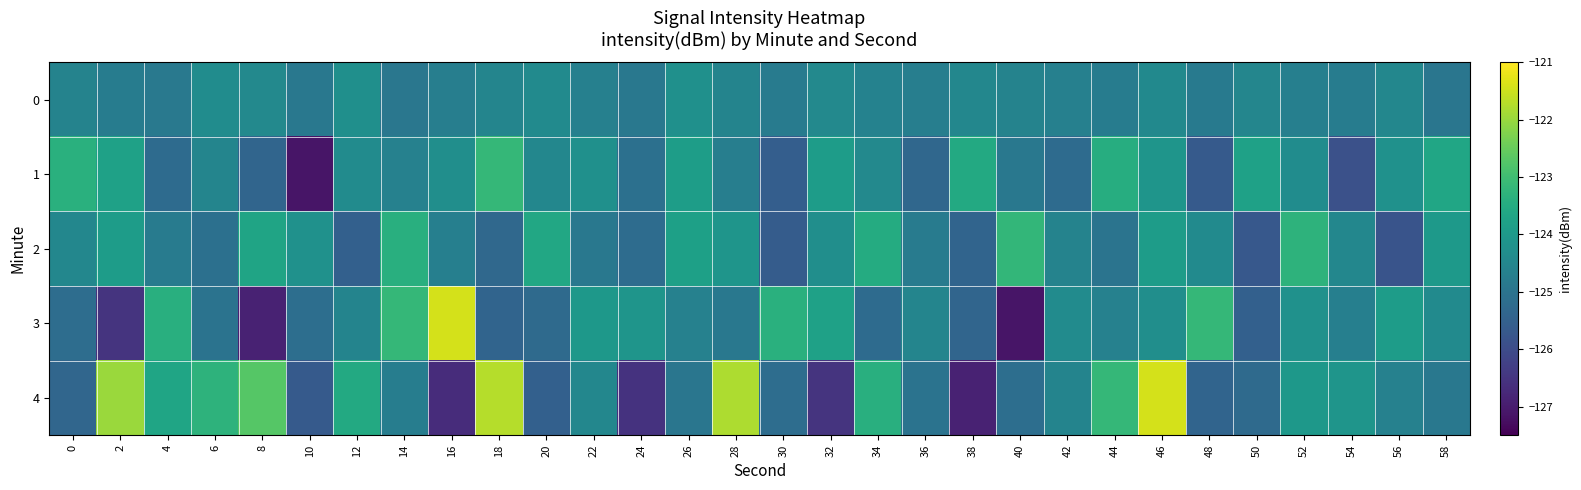

Reading left to right, transcribe all the data shown in this chart.

0: 0=-124.6	2=-124.8	4=-124.9	6=-124.3	8=-124.4	10=-124.9	12=-124.3	14=-124.9	16=-124.7	18=-124.5	20=-124.4	22=-124.7	24=-124.9	26=-124.2	28=-124.6	30=-124.8	32=-124.5	34=-124.6	36=-124.7	38=-124.5	40=-124.6	42=-124.7	44=-124.8	46=-124.4	48=-124.8	50=-124.5	52=-124.7	54=-124.8	56=-124.5	58=-125.0
1: 0=-123.4	2=-123.8	4=-125.2	6=-124.5	8=-125.4	10=-127.1	12=-124.4	14=-124.7	16=-124.3	18=-123.2	20=-124.5	22=-124.2	24=-125.1	26=-123.9	28=-124.7	30=-125.5	32=-123.9	34=-124.4	36=-125.3	38=-123.5	40=-124.9	42=-125.2	44=-123.4	46=-124.1	48=-125.7	50=-123.8	52=-124.3	54=-125.9	56=-124.2	58=-123.7
2: 0=-124.5	2=-123.9	4=-124.8	6=-125.1	8=-123.7	10=-124.2	12=-125.5	14=-123.4	16=-124.7	18=-125.3	20=-123.6	22=-124.9	24=-125.2	26=-123.8	28=-124.1	30=-125.6	32=-124.3	34=-123.5	36=-124.8	38=-125.4	40=-123.2	42=-124.6	44=-125.0	46=-123.9	48=-124.4	50=-125.7	52=-123.3	54=-124.5	56=-125.8	58=-124.0
3: 0=-125.2	2=-126.5	4=-123.4	6=-125.0	8=-126.9	10=-125.1	12=-124.6	14=-123.2	16=-121.4	18=-125.4	20=-125.2	22=-124.0	24=-124.1	26=-124.6	28=-124.9	30=-123.4	32=-123.8	34=-125.2	36=-124.5	38=-125.4	40=-127.1	42=-124.4	44=-124.7	46=-124.3	48=-123.2	50=-125.5	52=-124.2	54=-124.7	56=-123.9	58=-124.4
4: 0=-125.4	2=-122.0	4=-123.7	6=-123.3	8=-122.7	10=-125.7	12=-123.6	14=-124.7	16=-126.7	18=-121.7	20=-125.5	22=-124.5	24=-126.5	26=-125.0	28=-121.8	30=-125.2	32=-126.5	34=-123.4	36=-125.0	38=-126.9	40=-125.1	42=-124.6	44=-123.2	46=-121.4	48=-125.4	50=-125.2	52=-124.0	54=-124.1	56=-124.6	58=-124.9